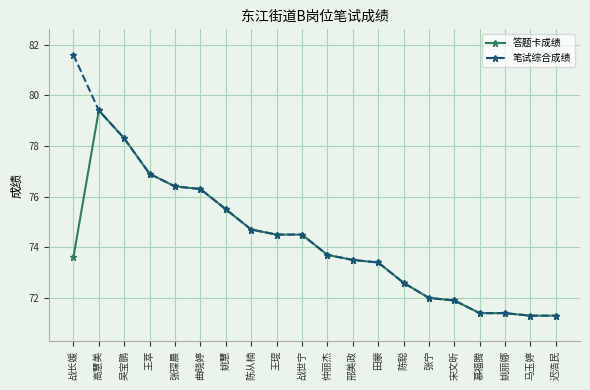

At how many categories does at least one series exceed 71?

20